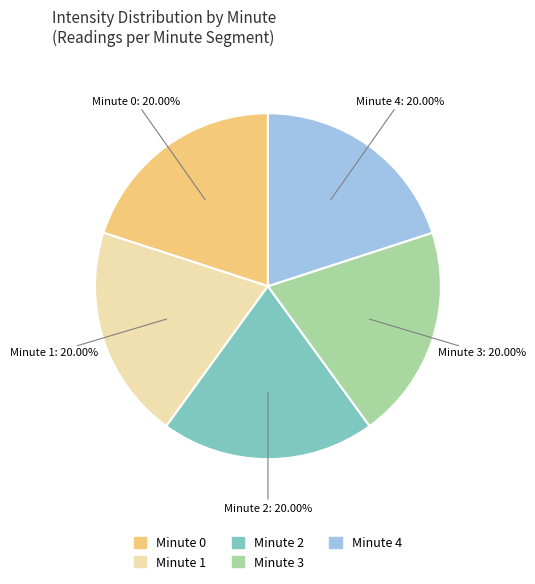

Does Minute 0 account for over 50% of the chart?

No